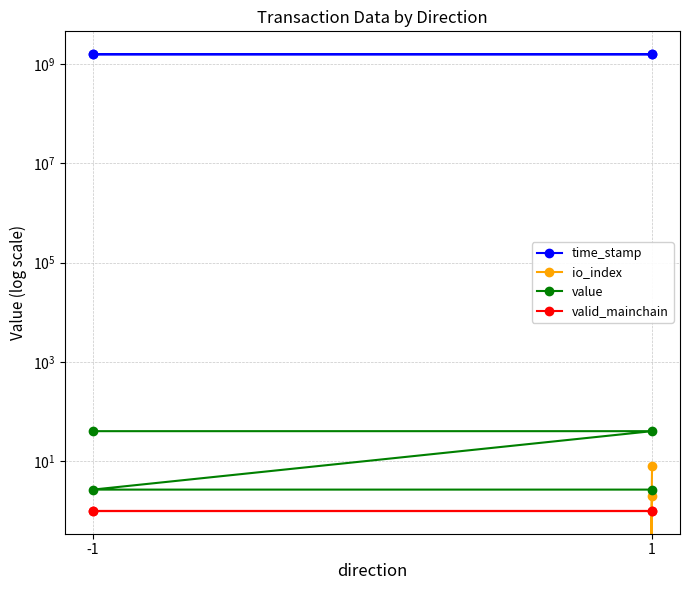

True or false: time_stamp and valid_mainchain intersect in this chart.

False